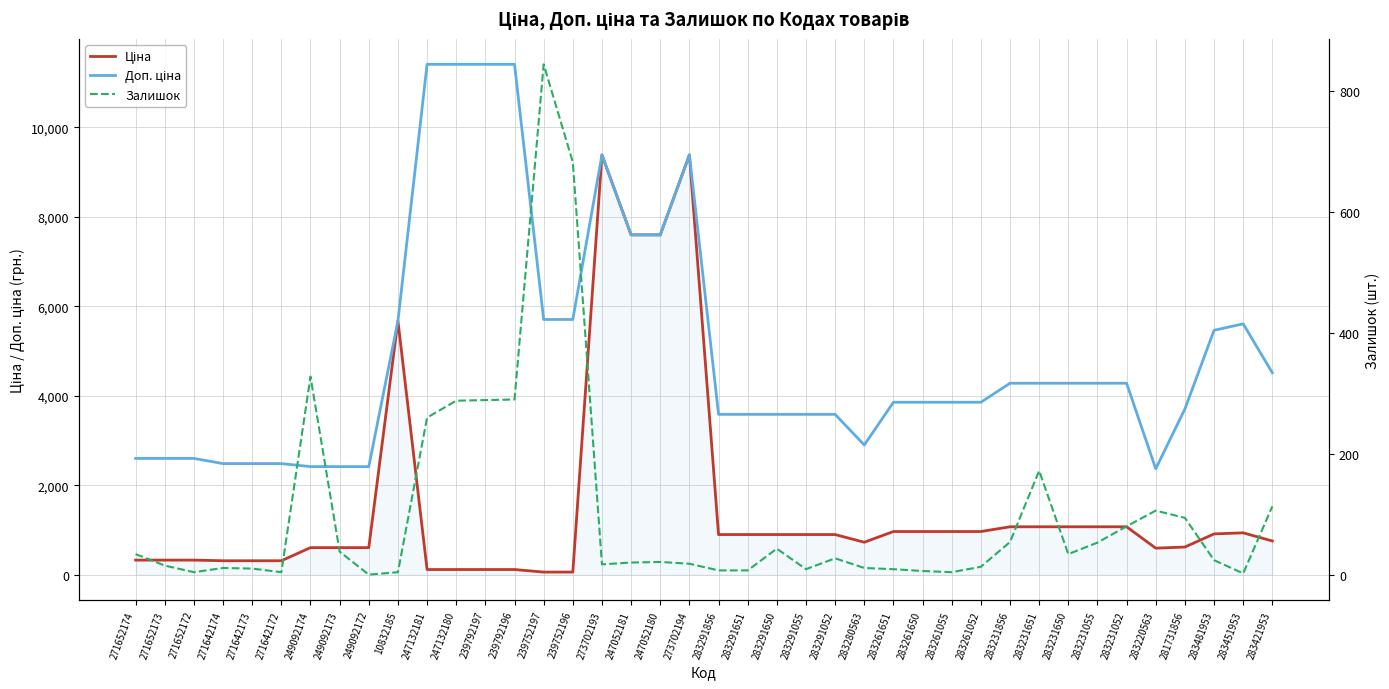

True or false: Ціна and Доп. ціна cross at least once.

False